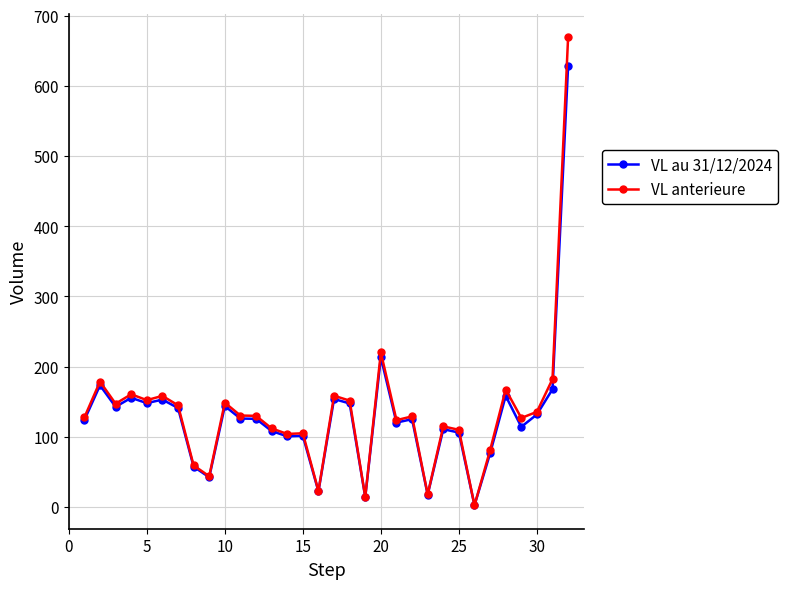

Rank the series by their maximum value, from highest to lowest.

VL anterieure, VL au 31/12/2024